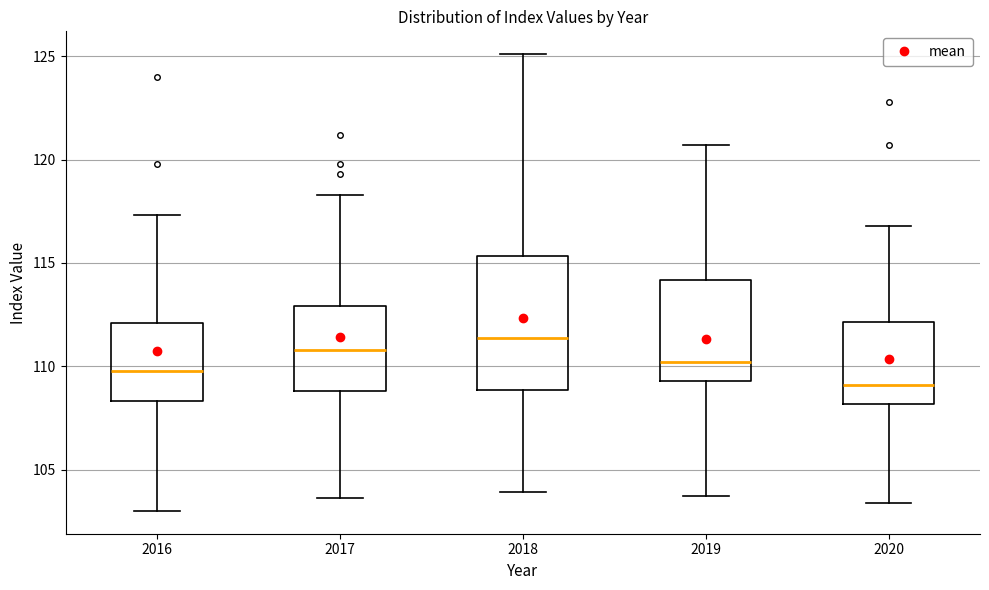

Which box's median line is the lowest?

2020